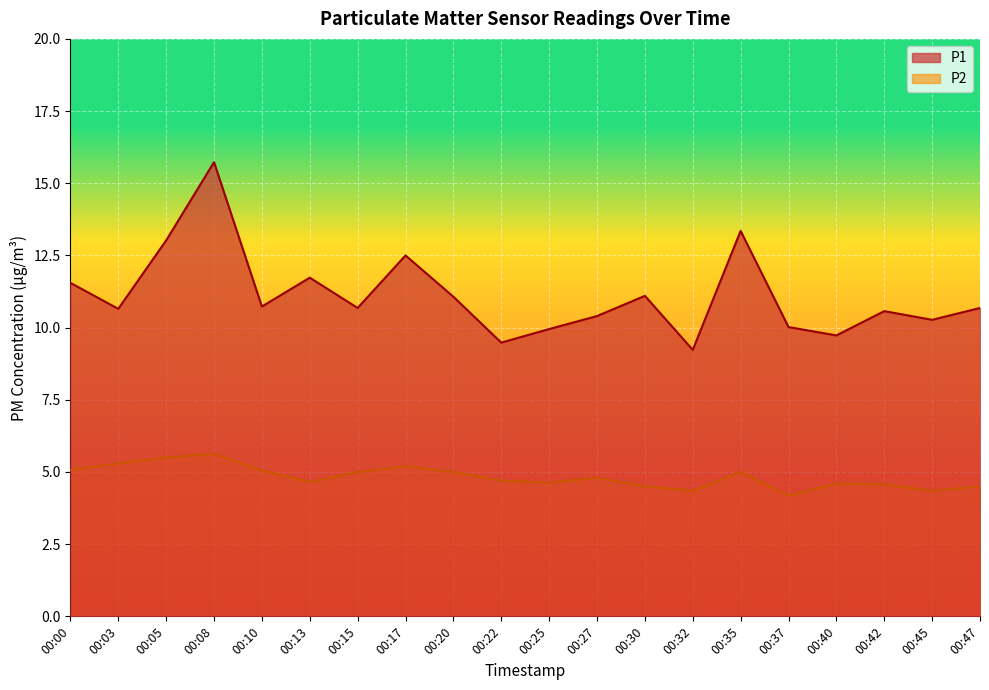

True or false: P2 and P1 intersect in this chart.

False